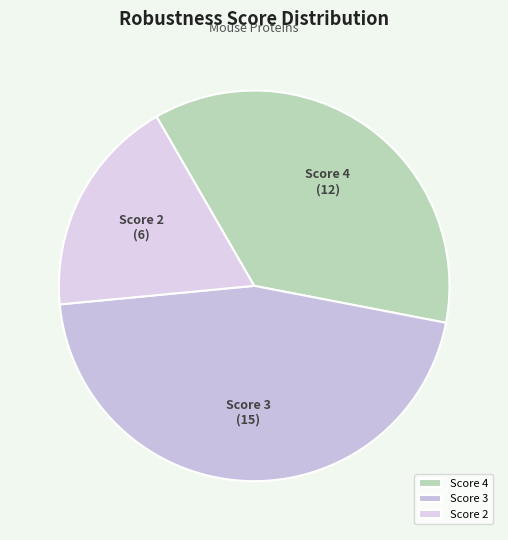

Is the sum of Score 3 and Score 2 greater than half?

Yes